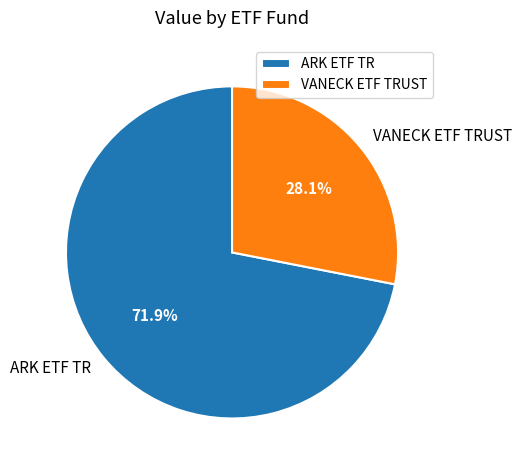

To the nearest percent, what is the combined percentage of VANECK ETF TRUST and ARK ETF TR?

100%